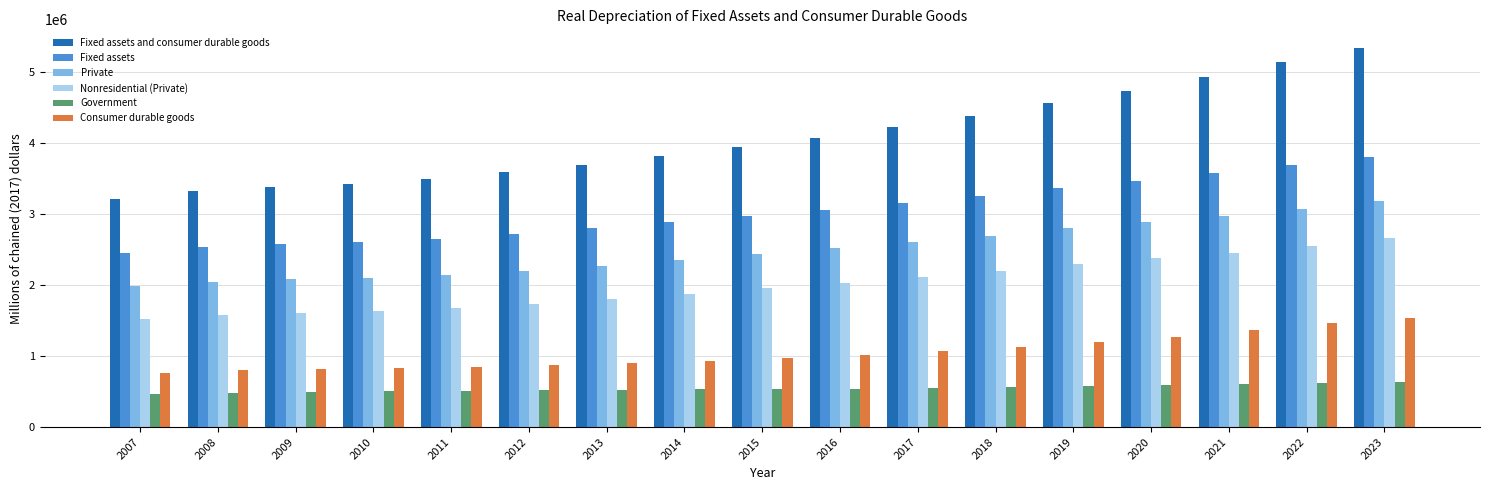

Which series changed the most between 2017 and 2022?

Fixed assets and consumer durable goods